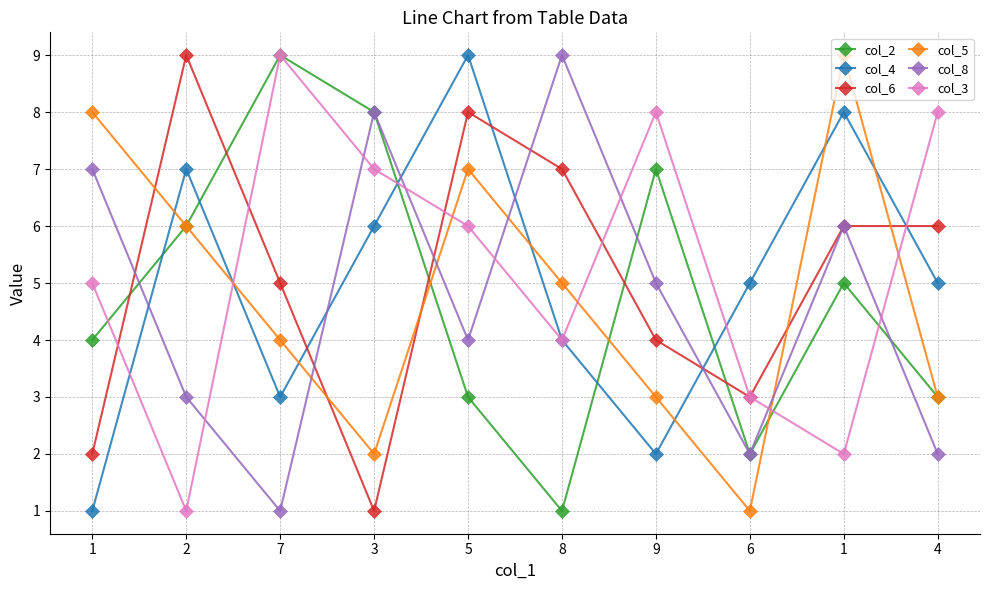

What are all the series names shown in the legend?

col_2, col_4, col_6, col_5, col_8, col_3